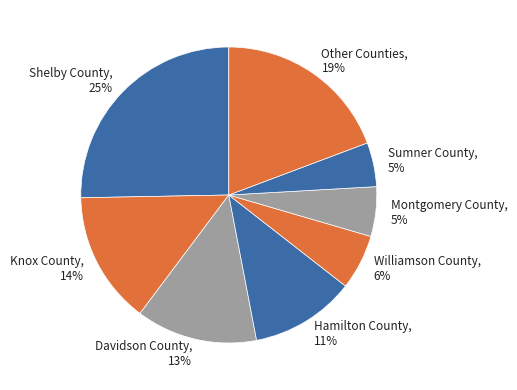

True or false: Williamson County accounts for 1% of the total.

False